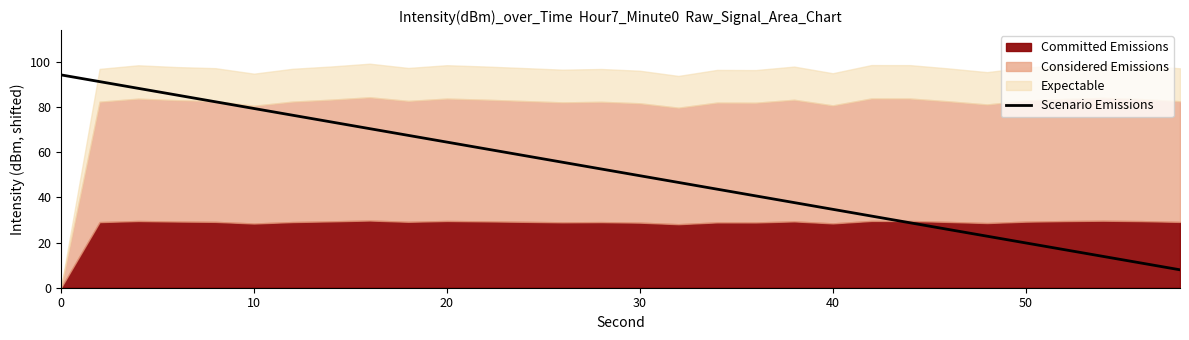

What is the lowest value of the Scenario Emissions series?

7.9